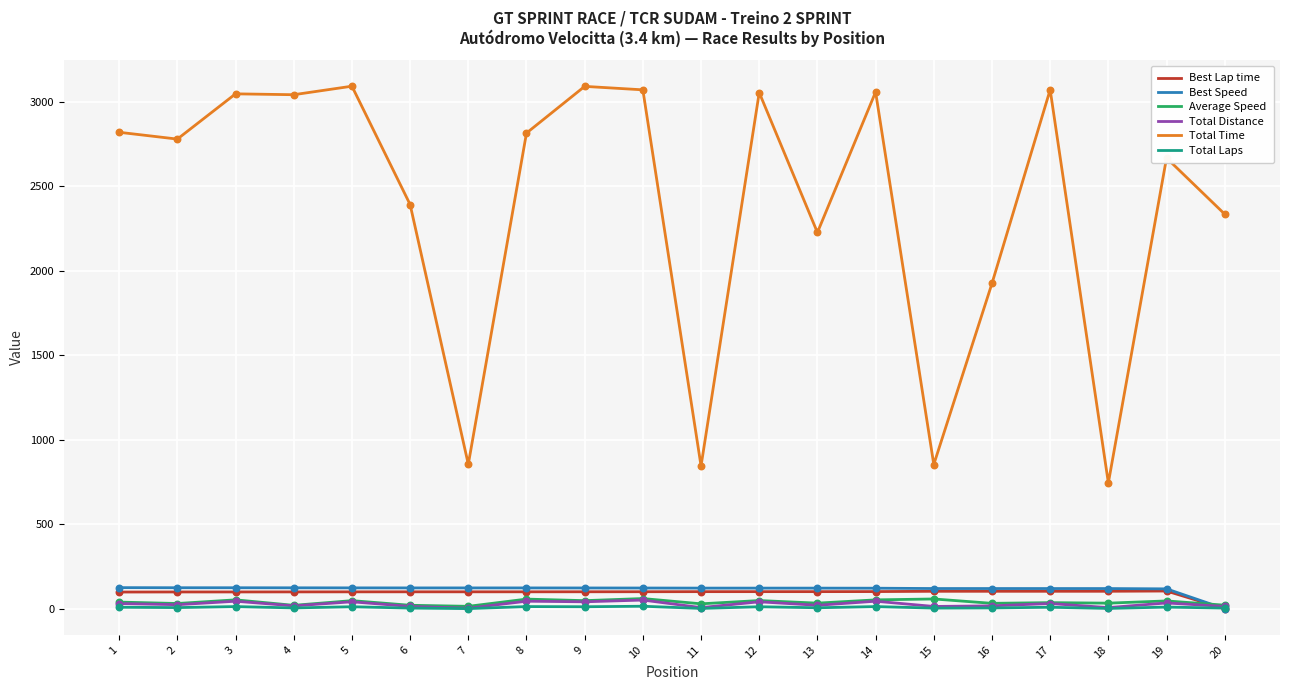

Is the value of Total Time at 20 greater than the value of Best Lap time at 12?

Yes